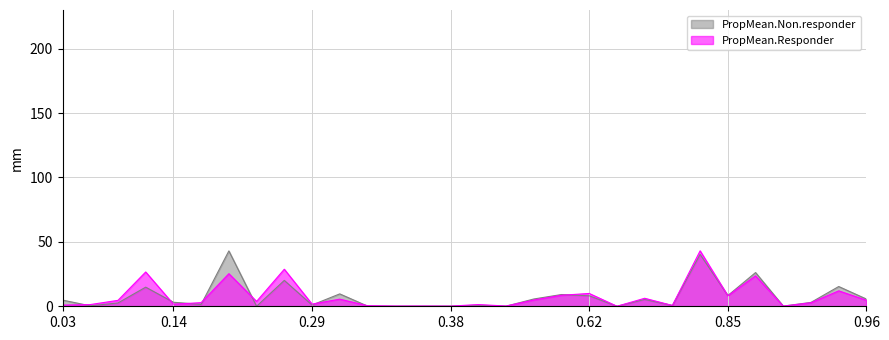

How many values in the PropMean.Non.responder series exceed 3?

16